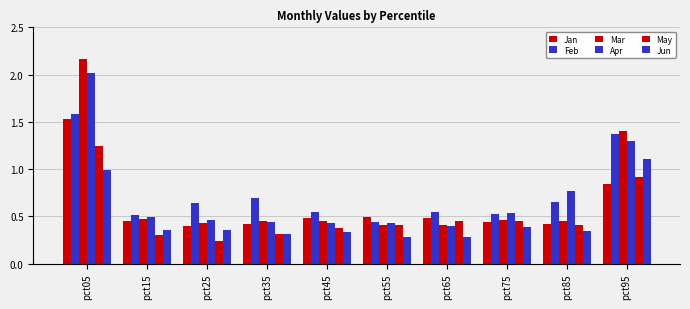

Where is Apr nearest to the value 1?

pct85